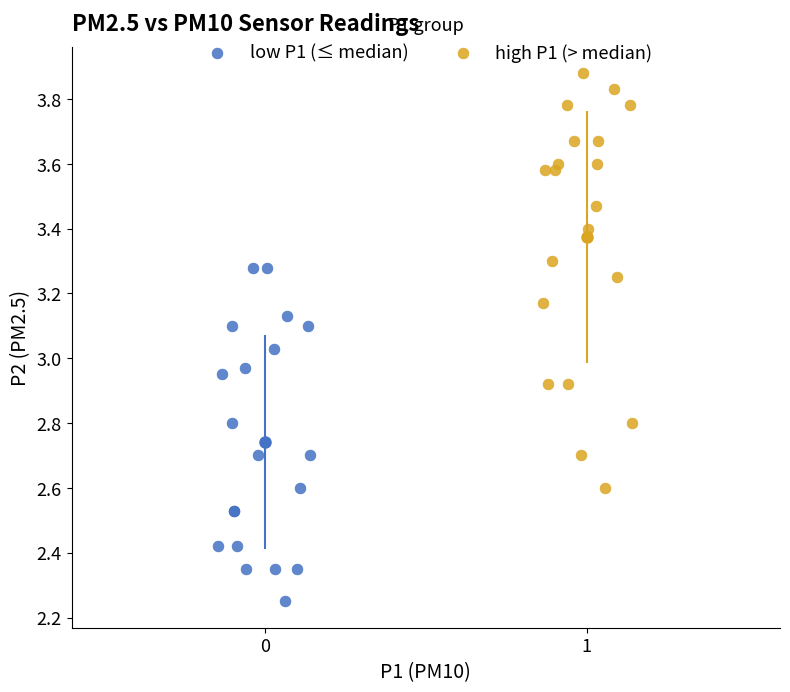

Which series has the largest Y range (max minus min)?

high P1 (> median)